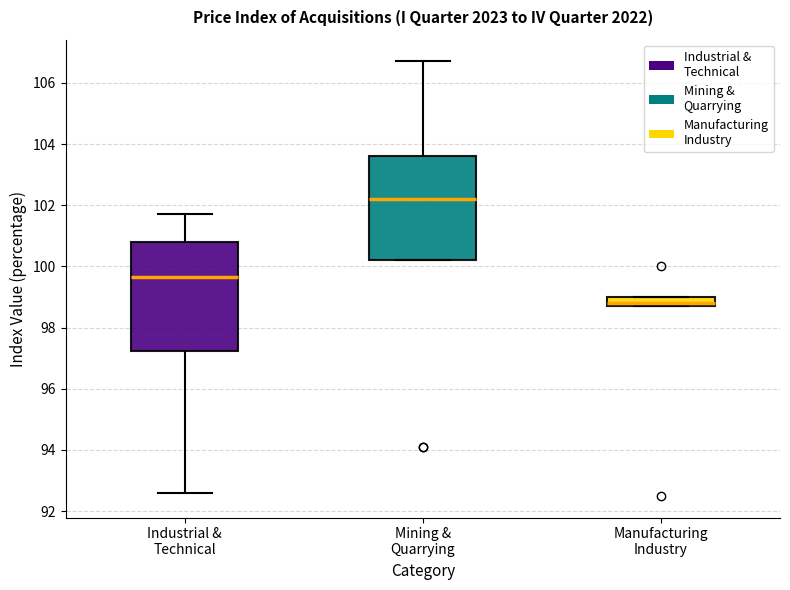

Where does the upper whisker of the box for Industrial & Technical end on the y-axis? The values are not printed on the chart, so give them approximately, as read against the axis.

101.8